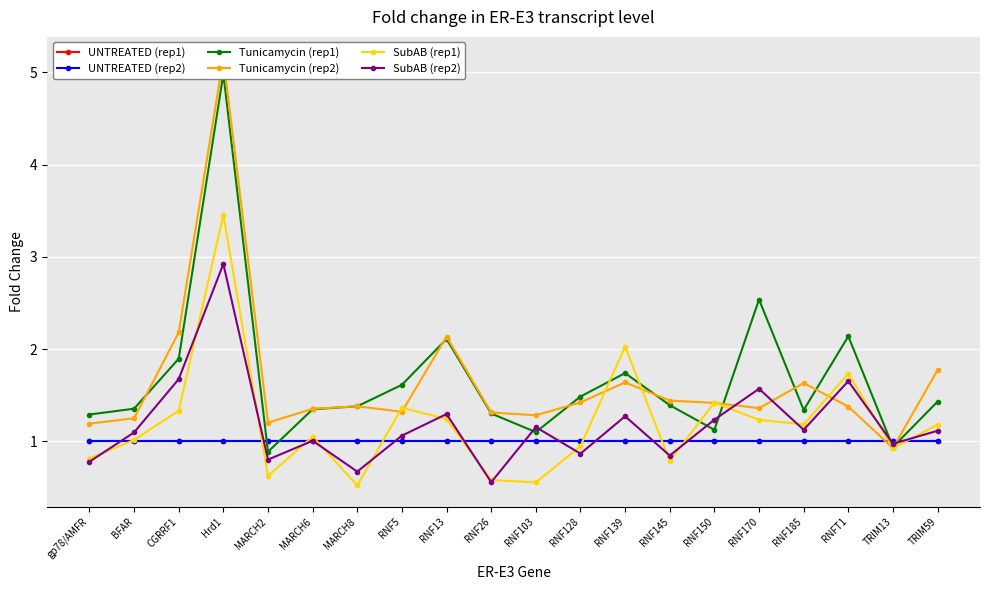

The SubAB (rep2) series shows 0.9 at CGRRF1. True or false?

False